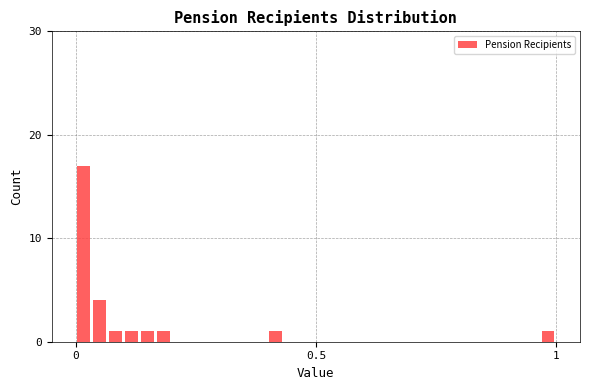

Read against the x-axis, roughly where is the centre of the tallest bar?

0.00